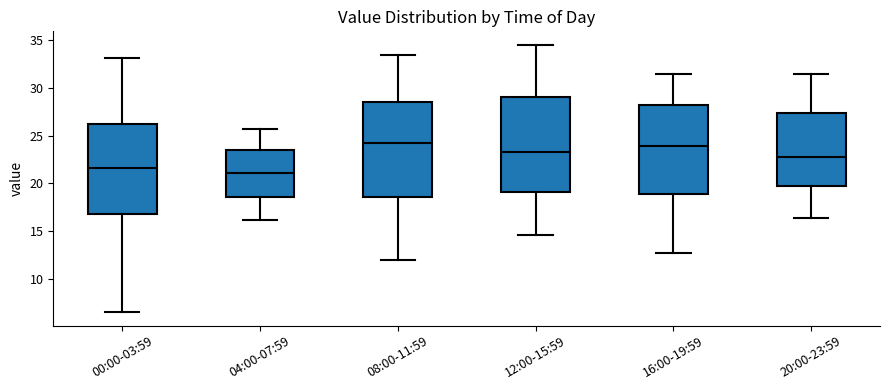

Reading left to right, transcribe this box plot: for each box, give where its median line is, the range the box spans, and where its two whiskers end, as read against the y-axis. The values are not printed on the chart, so give them approximately, as read against the axis.

00:00-03:59: median 21.5, box 17.0 to 26.0, whiskers 6.5 to 33.0
04:00-07:59: median 21.0, box 18.5 to 23.5, whiskers 16.0 to 25.5
08:00-11:59: median 24.0, box 18.5 to 28.5, whiskers 12.0 to 33.5
12:00-15:59: median 23.5, box 19.0 to 29.0, whiskers 14.5 to 34.5
16:00-19:59: median 24.0, box 19.0 to 28.0, whiskers 12.5 to 31.5
20:00-23:59: median 23.0, box 19.5 to 27.5, whiskers 16.5 to 31.5